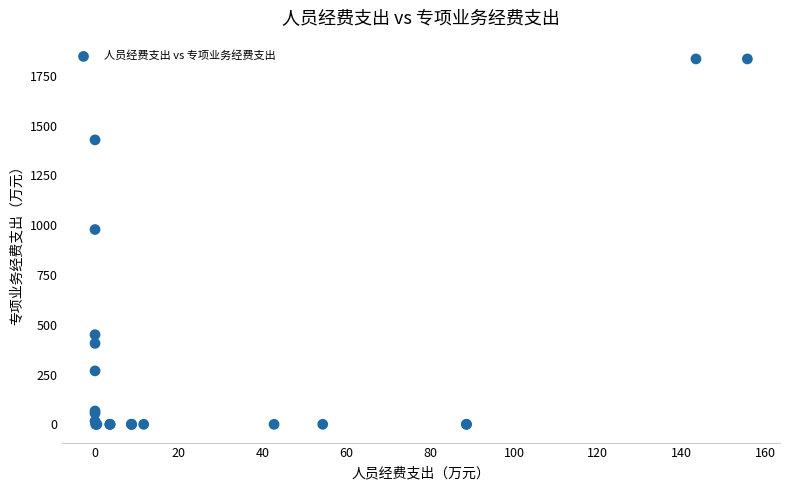

What Y value in the scatter plot is closest to 917?

978.0